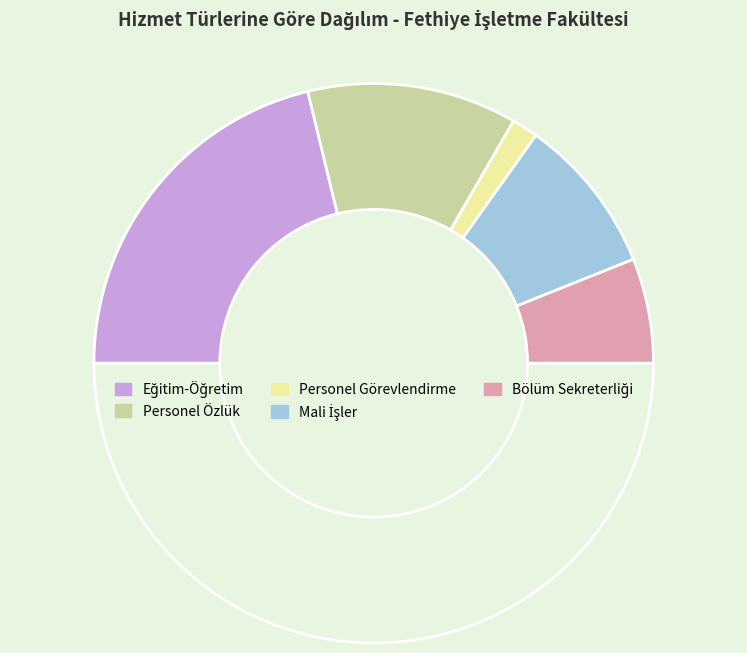

Count the number of slices in the pie.

6